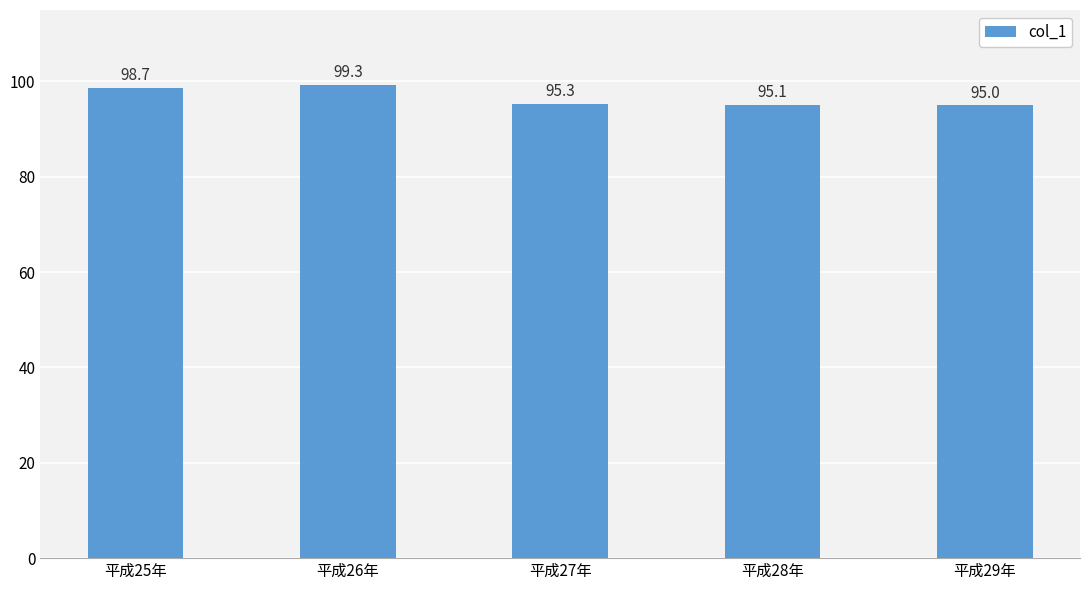

Is it true that the value at 平成29年 is 147.6?

False